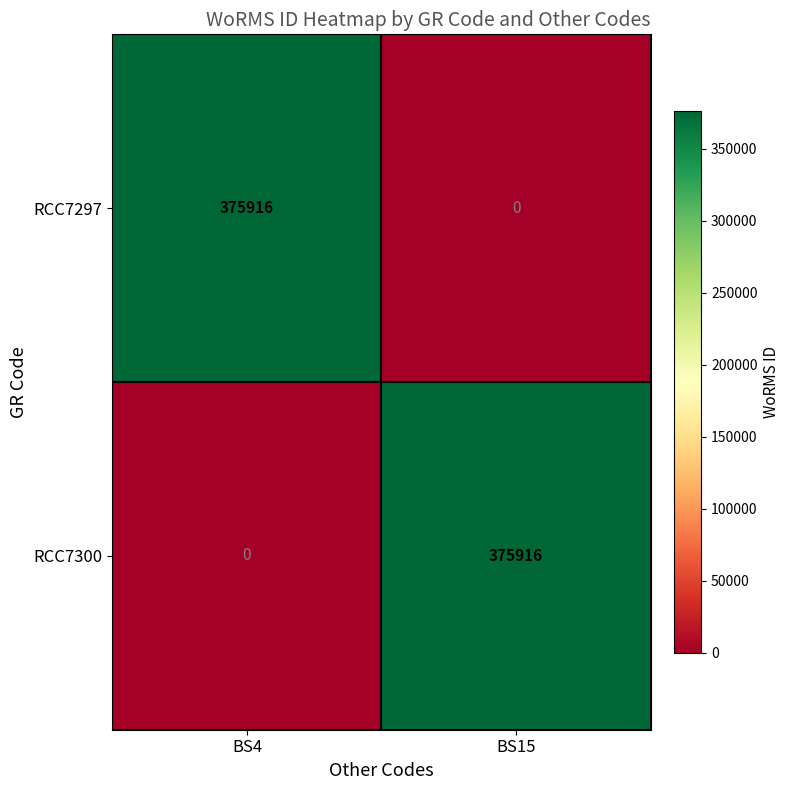

Rank the series at BS4 from lowest to highest value.

RCC7300, RCC7297